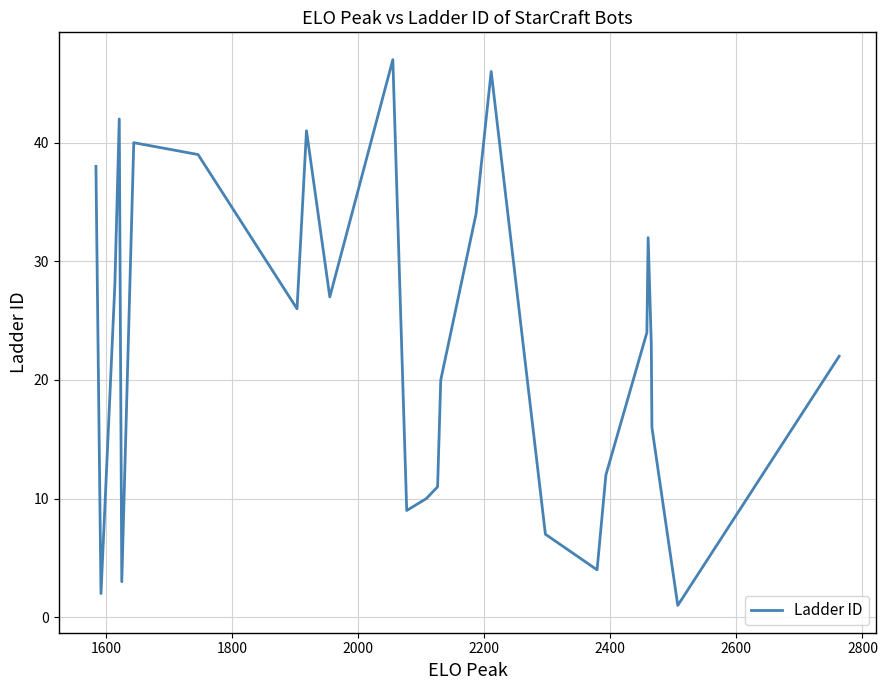

What is the maximum value shown in the chart?

47